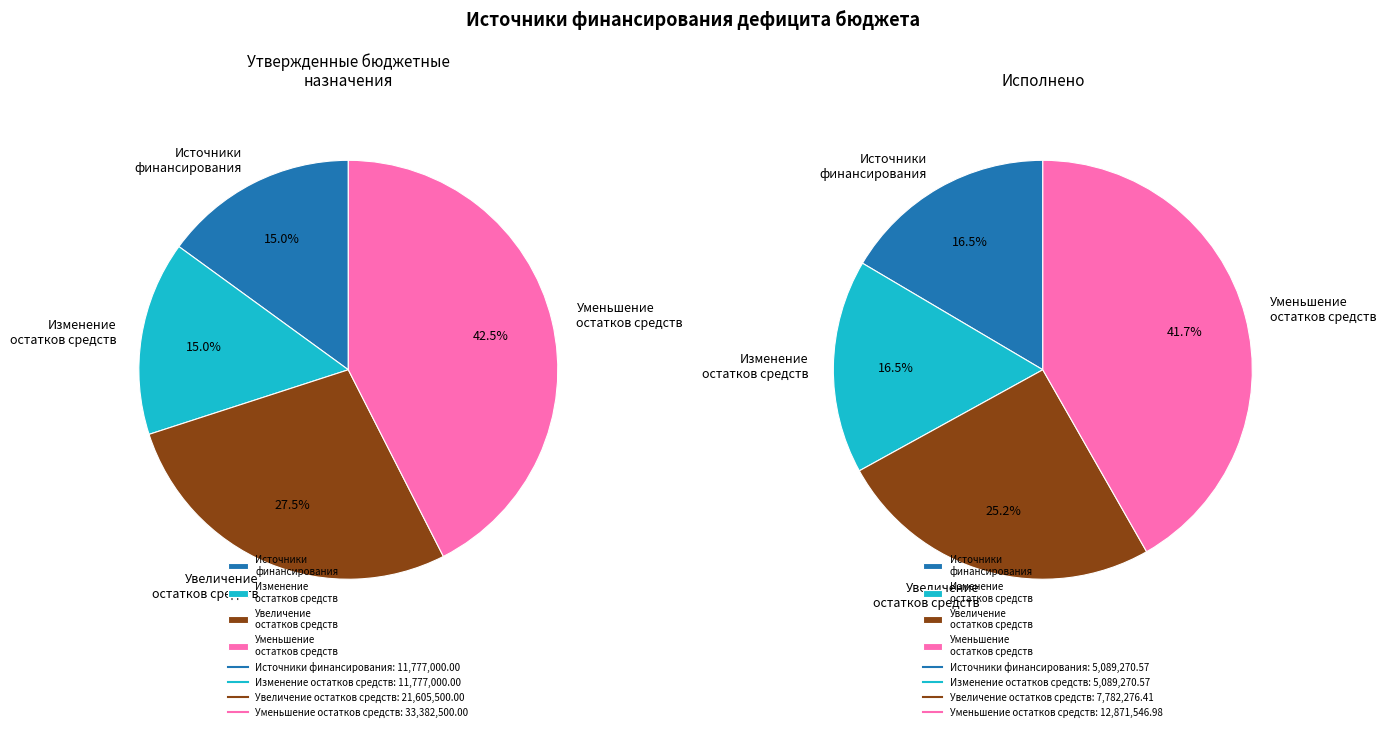

Which series has the widest spread of values?

Утверждено